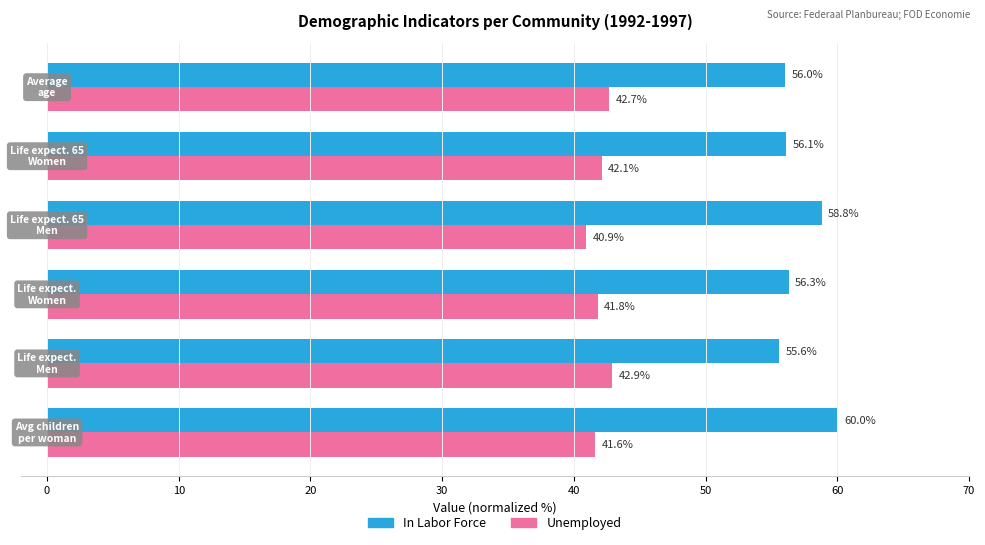

Rank the series by their maximum value, from lowest to highest.

Unemployed, In Labor Force